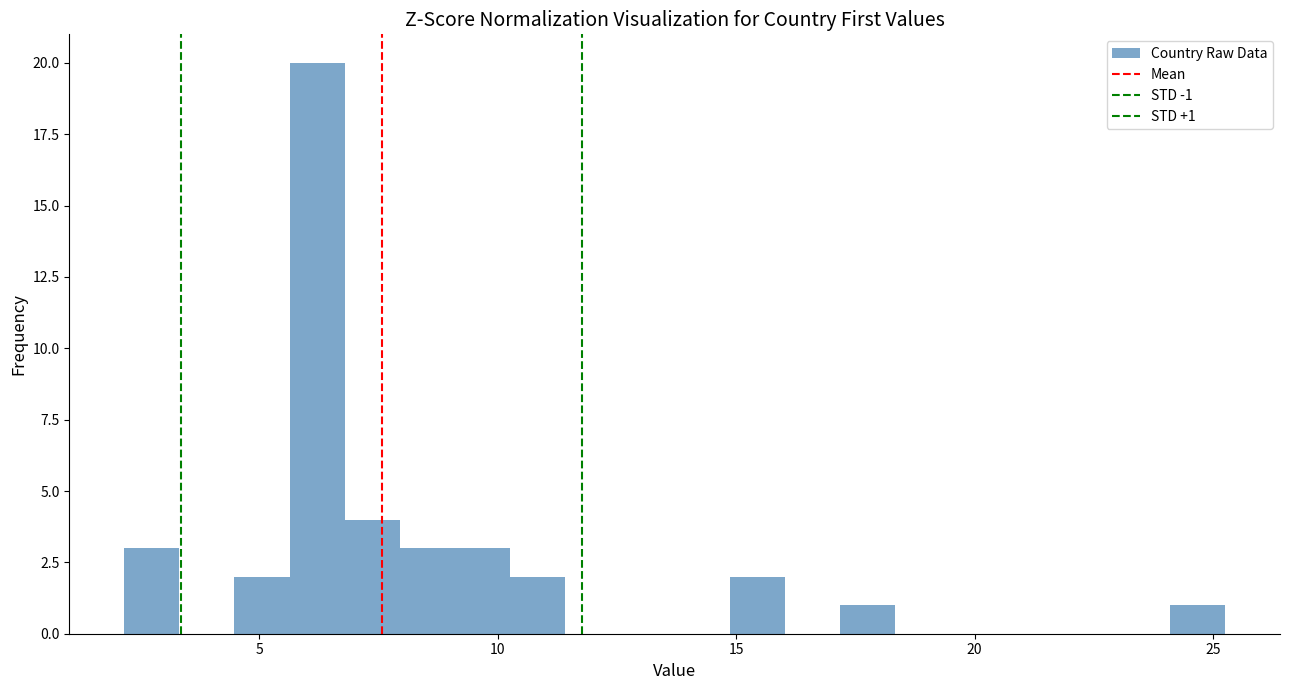

Around what value on the x-axis is the tallest bar? Give the approximate position of its centre, as read against the axis.

6.0